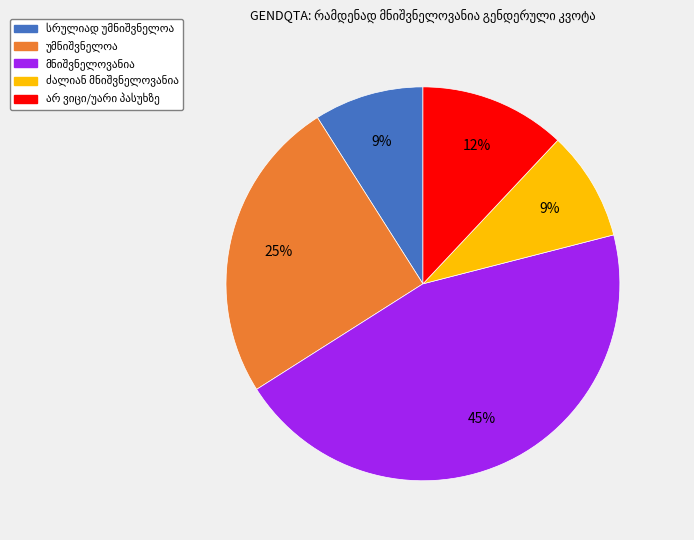

How many slices are in this pie chart?

5